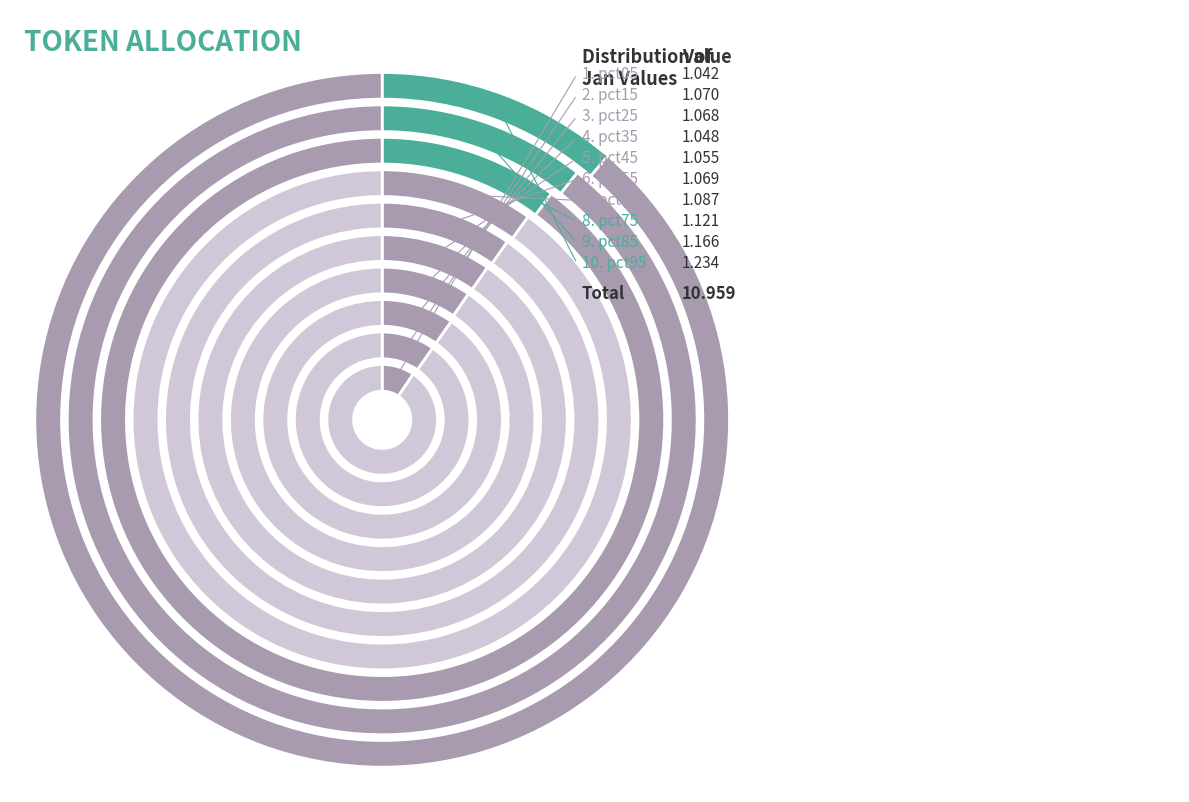

Does any single category account for the majority?

No